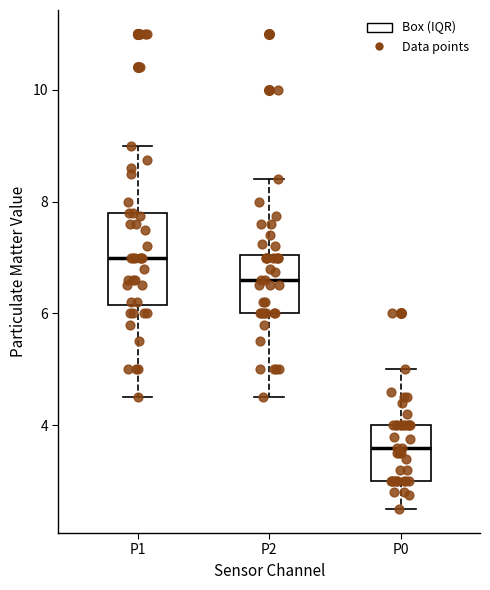

Reading left to right, read every box against the y-axis: the position of its median line, the range the box covers, and the ends of its whiskers. The values are not printed on the chart, so give them approximately, as read against the axis.

P1: median 7.0, box 6.2 to 7.8, whiskers 4.6 to 9.0
P2: median 6.6, box 6.0 to 7.0, whiskers 4.6 to 8.4
P0: median 3.6, box 3.0 to 4.0, whiskers 2.6 to 5.0